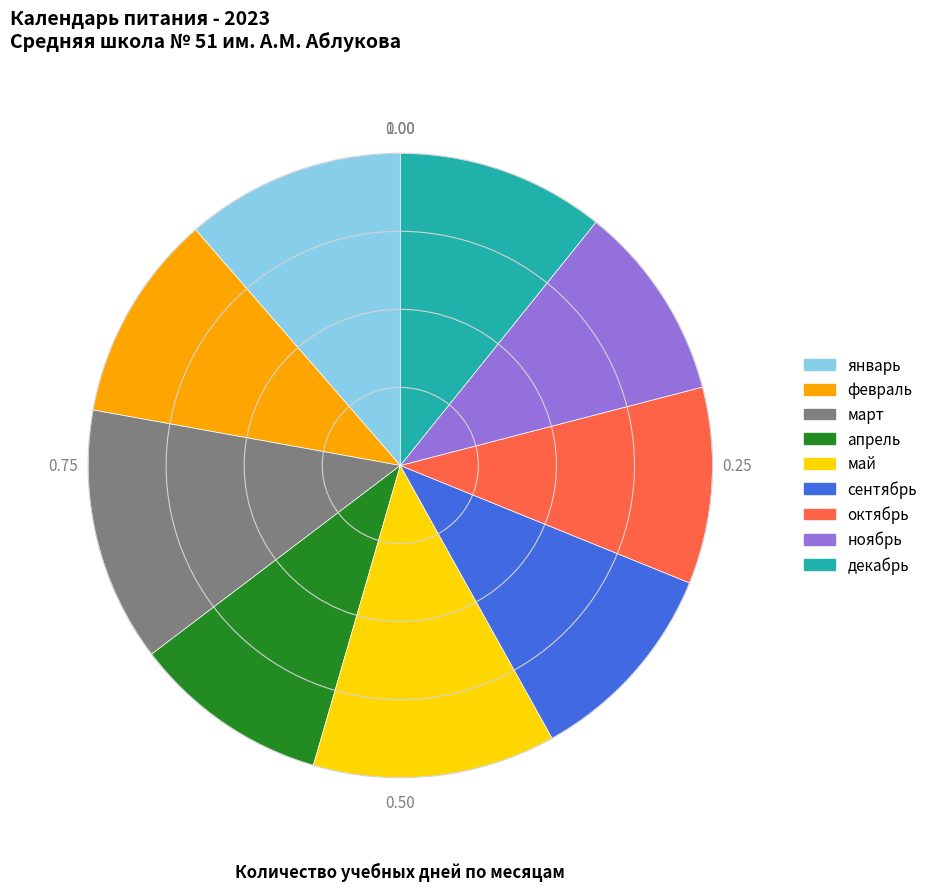

Do декабрь and март together represent more than half of the pie?

No